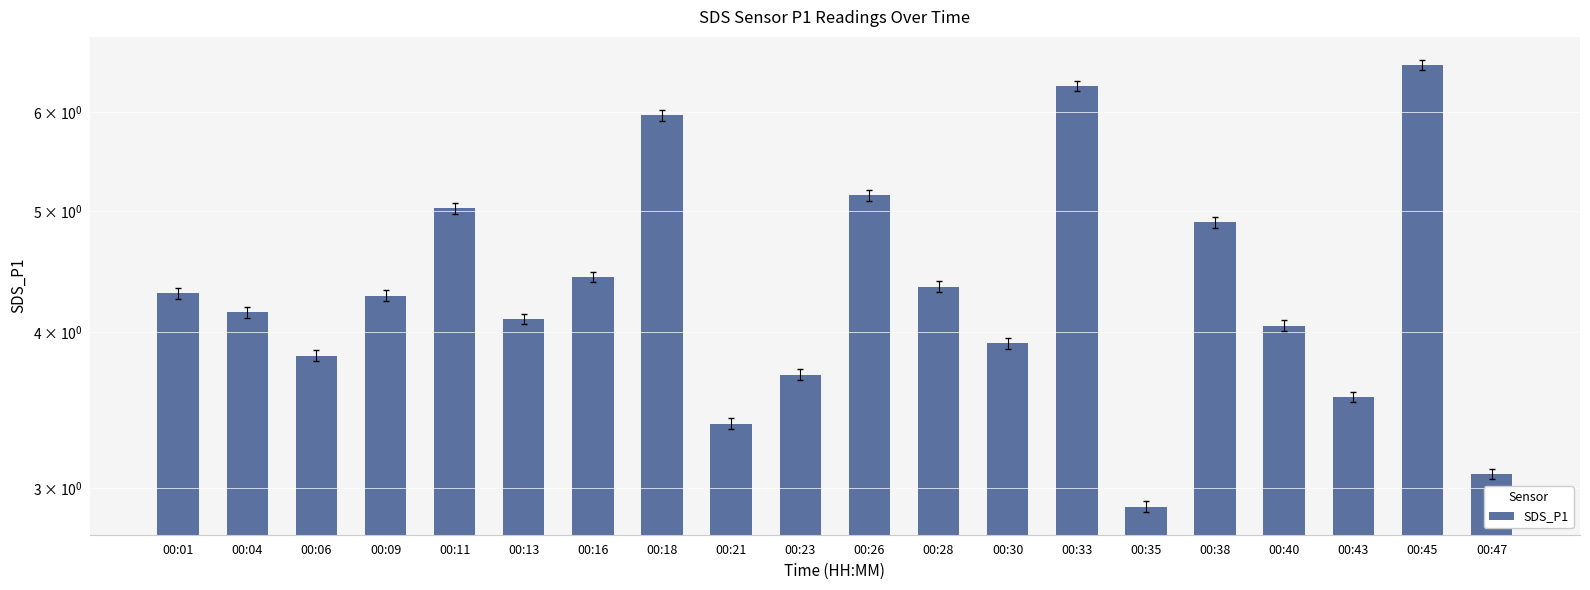

Which label corresponds to the largest value in the chart?

00:45